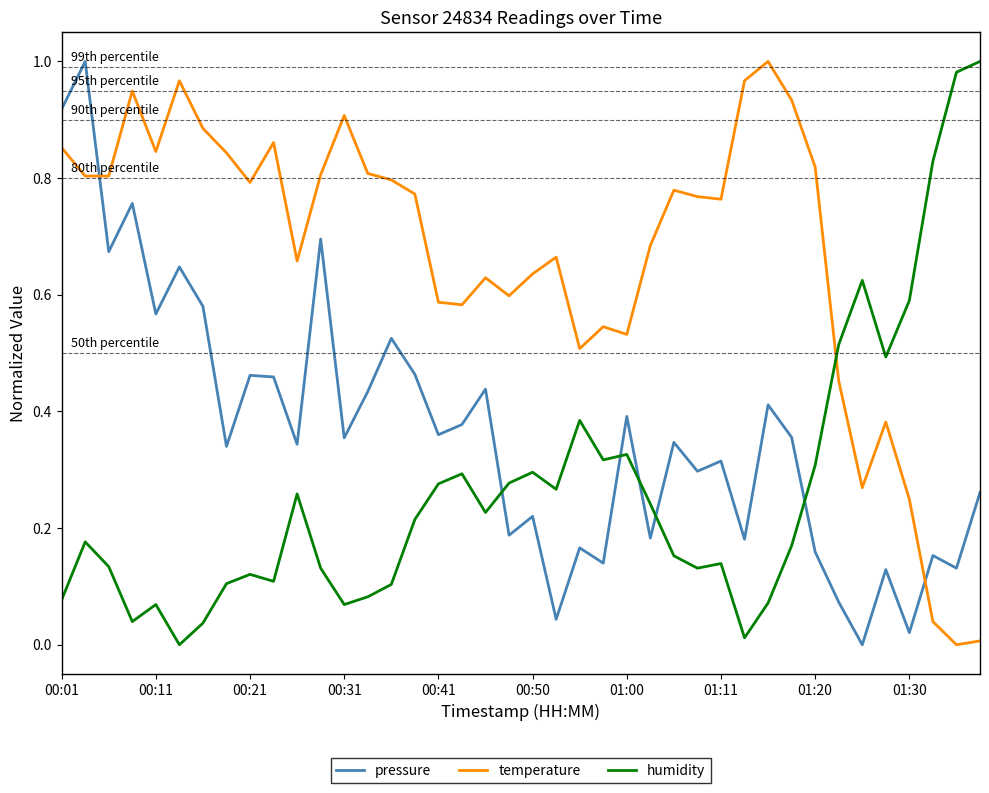

How many intersections are there between pressure and temperature?

2